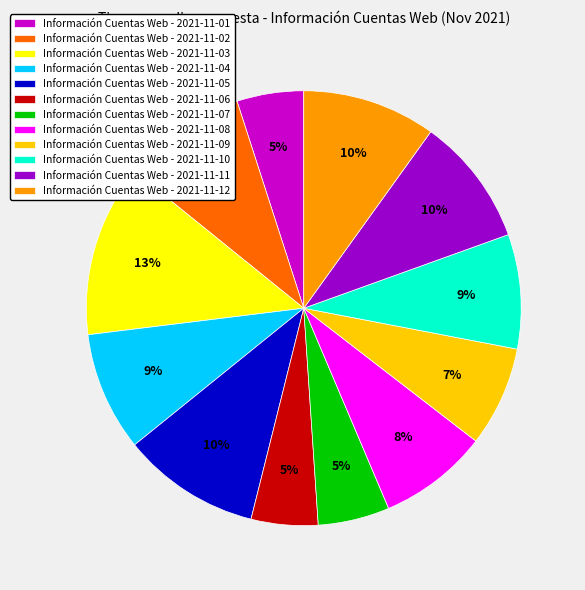

Is it true that Información Cuentas Web - 2021-11-04 is 22% of the pie?

False